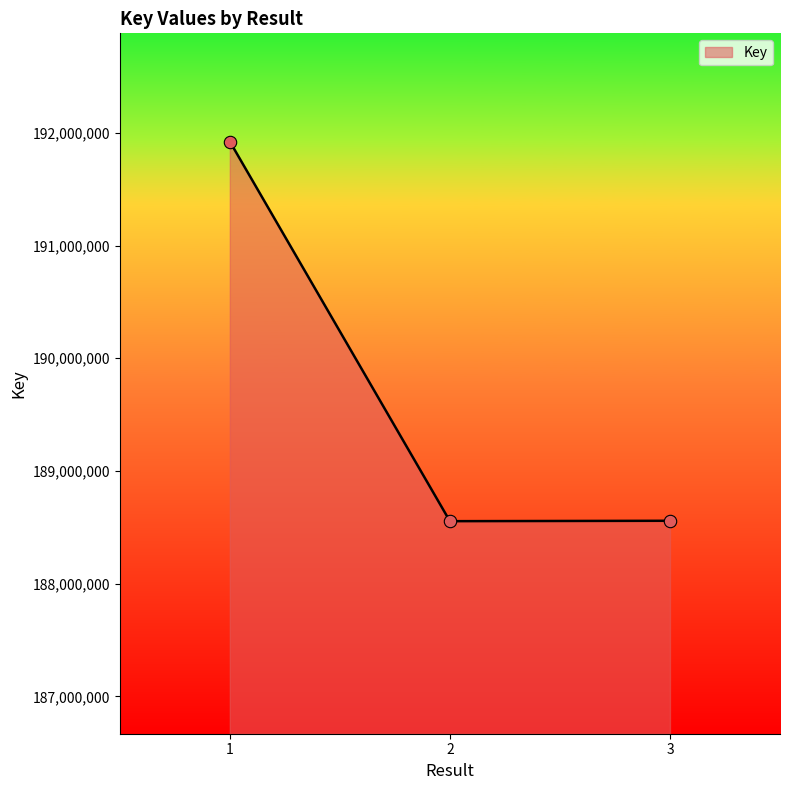

What is the change in value from 1 to 3?

-3364487